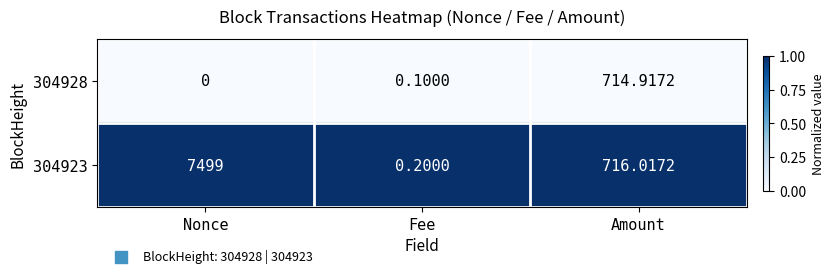

Which category has the lowest value in the 304928 series?

Nonce